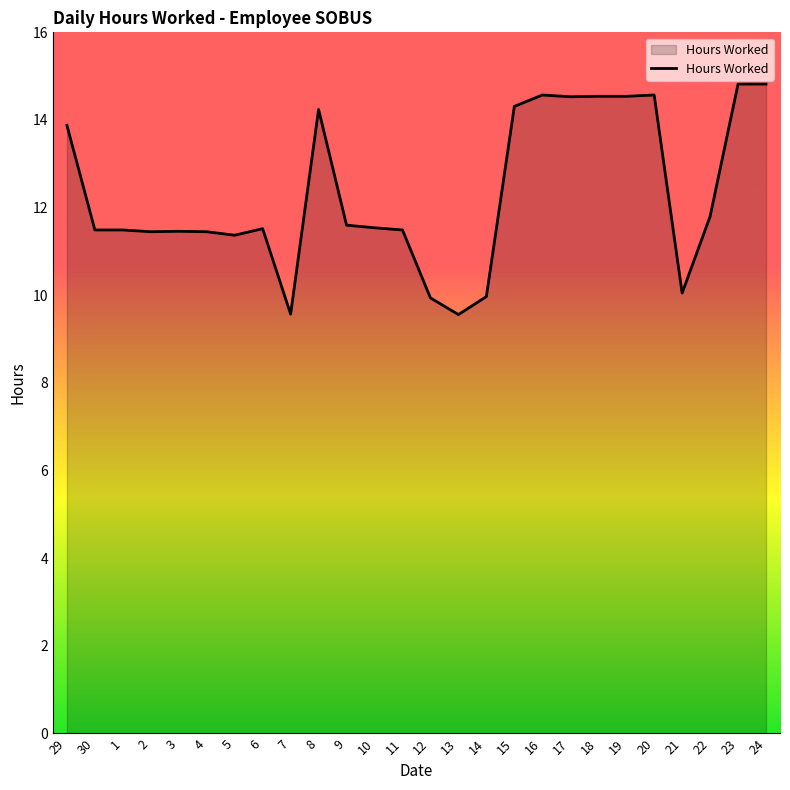

Read the value at 9.

11.6